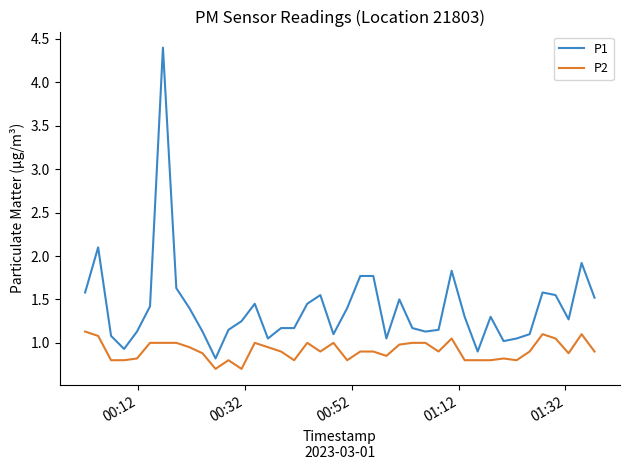

True or false: P2 and P1 cross at least once.

False